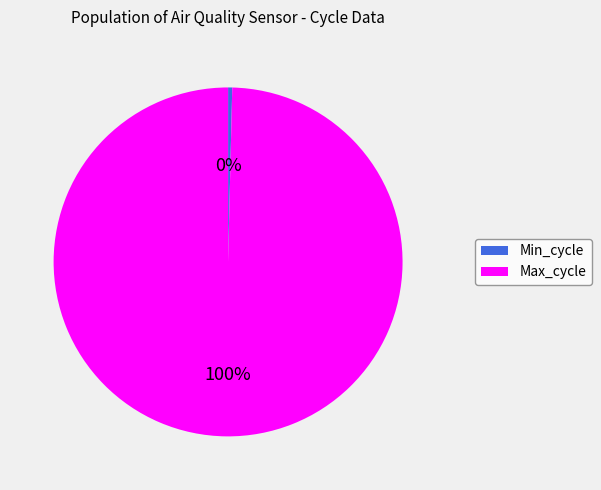

To the nearest percent, what is the average slice percentage?

50%